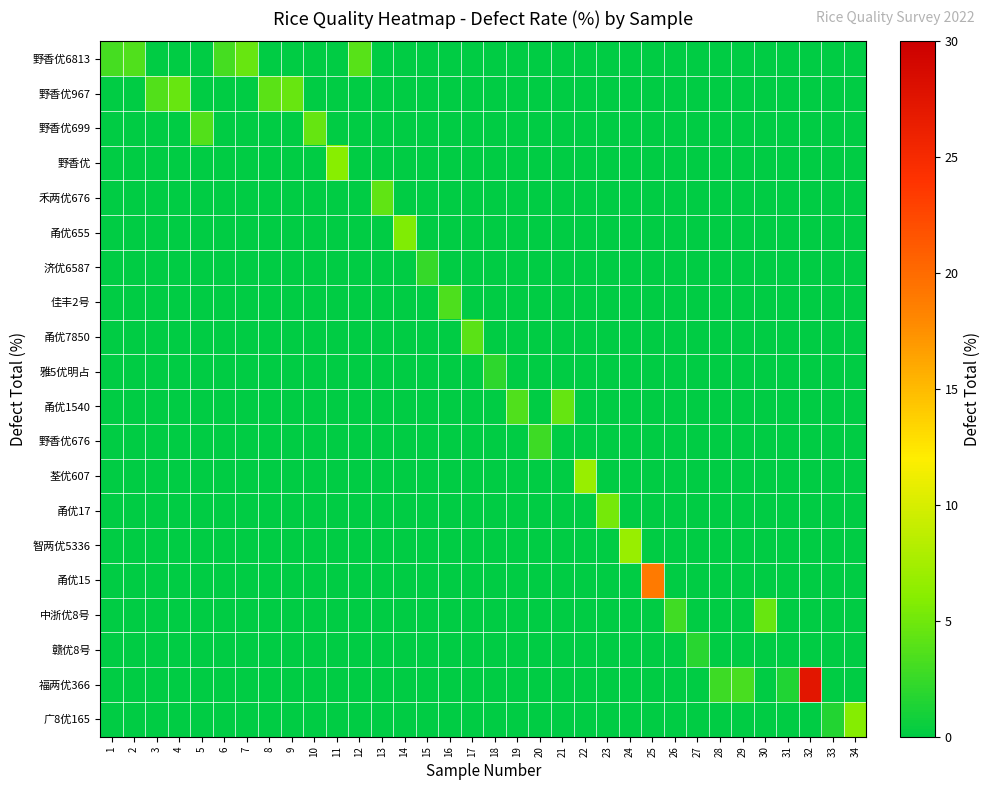

List the series in order of their peak value, lowest first.

赣优8号, 雅5优明占, 济优6587, 野香优676, 佳丰2号, 甬优7850, 禾两优676, 野香优699, 甬优1540, 野香优6813, 野香优967, 中浙优8号, 甬优17, 甬优655, 广8优165, 野香优, 智两优5336, 荃优607, 甬优15, 福两优366